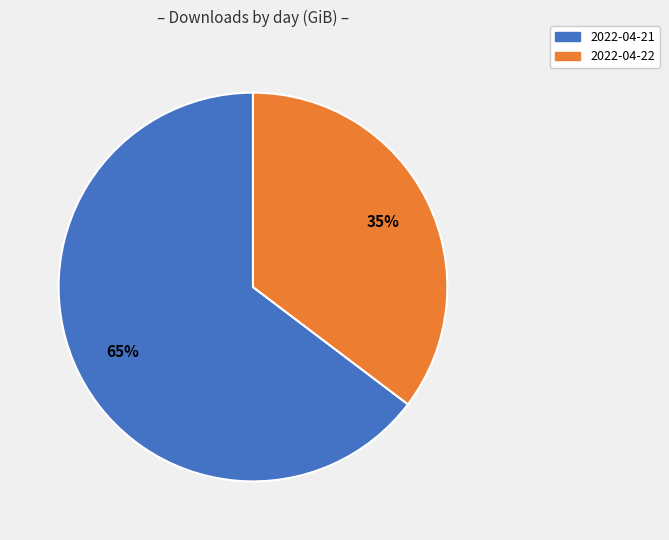

To the nearest percent, what is the average slice percentage?

50%